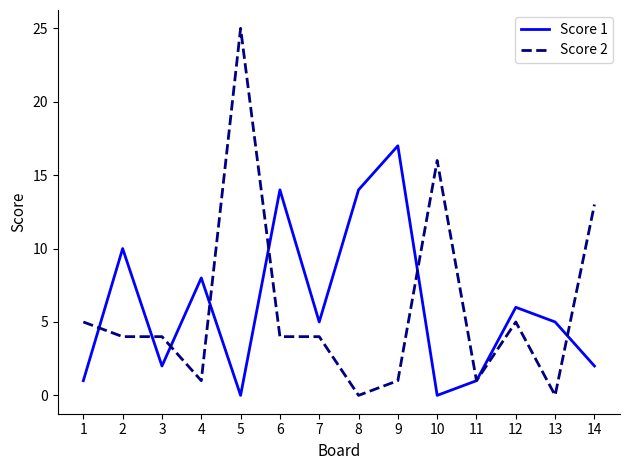

What is the average value of the Score 1 series?

6